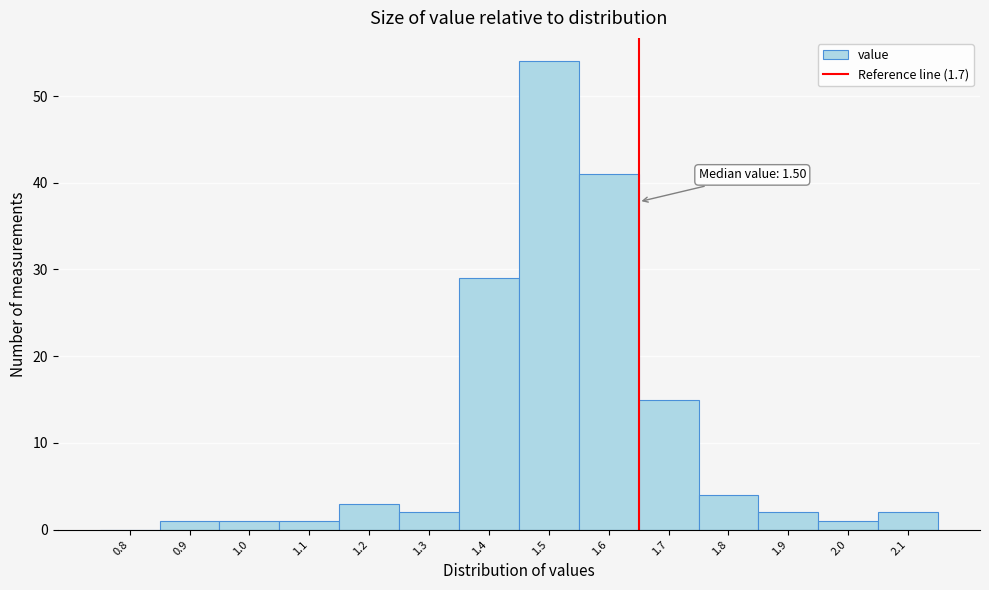

Reading left to right, what are all the values shown in this chart?

0.8=0	0.9=1	1.0=1	1.1=1	1.2=3	1.3=2	1.4=29	1.5=54	1.6=41	1.7=15	1.8=4	1.9=2	2.0=1	2.1=2